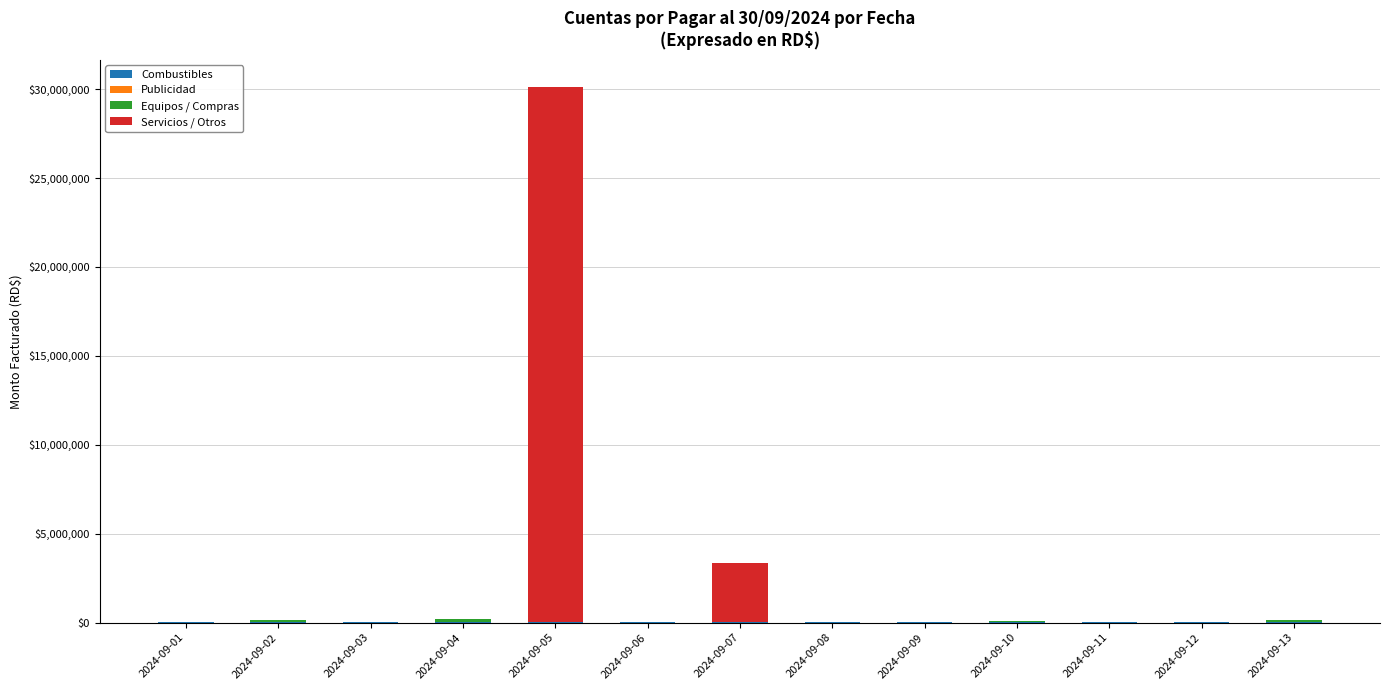

Does the chart contain stacked bars?

Yes